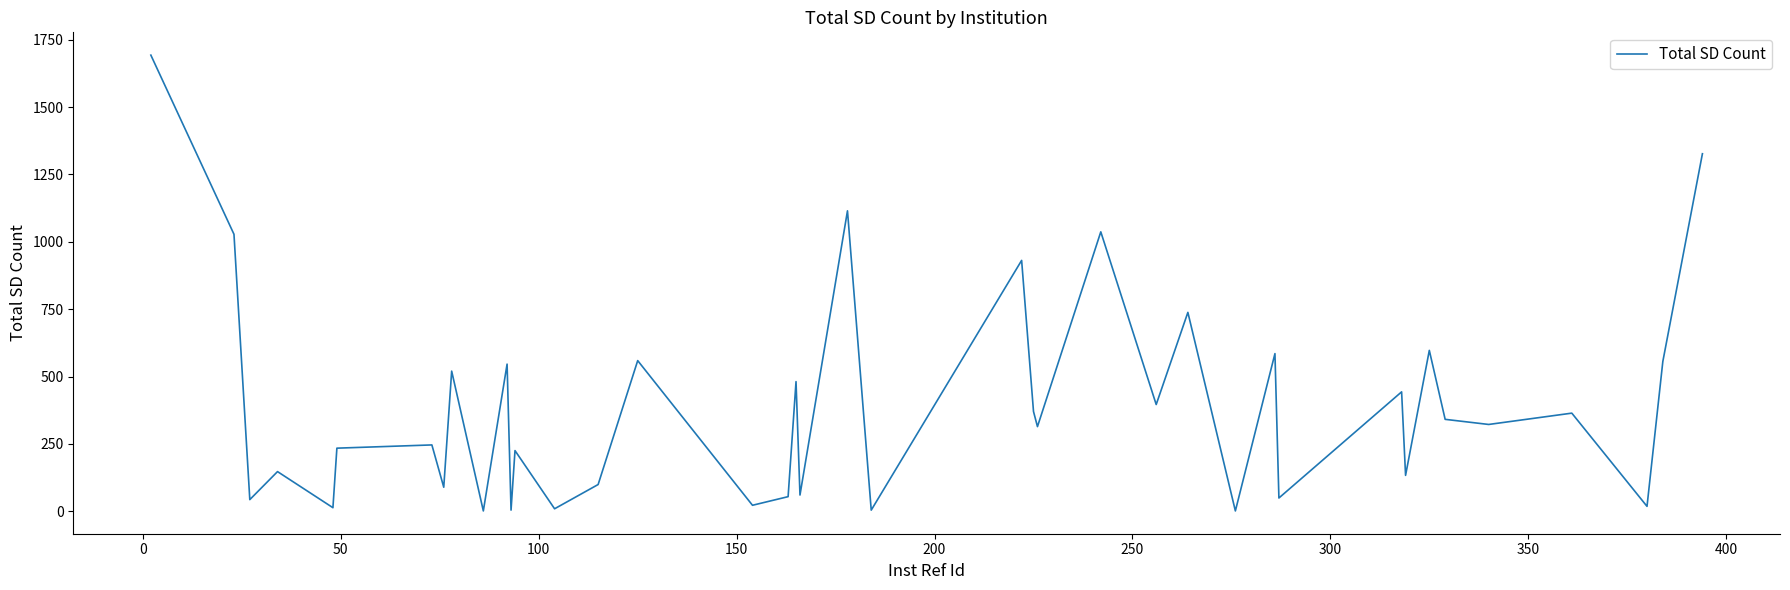

What is the greatest value displayed?

1693